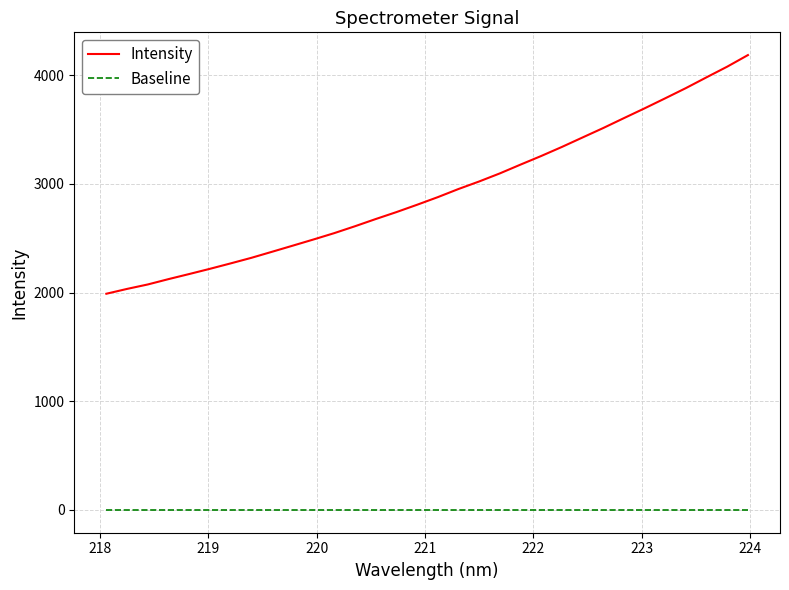

Which series has the largest total across all categories?

Intensity